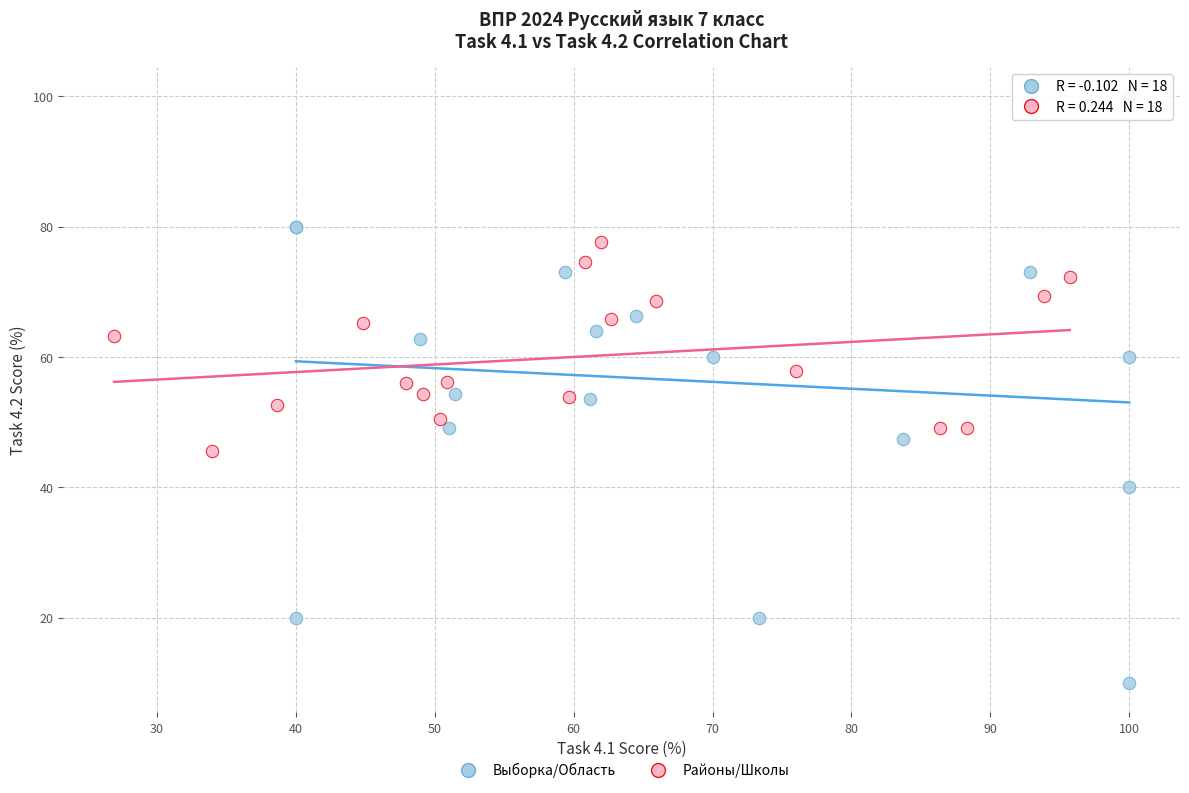

Which series reaches the minimum Y coordinate?

Выборка/Область